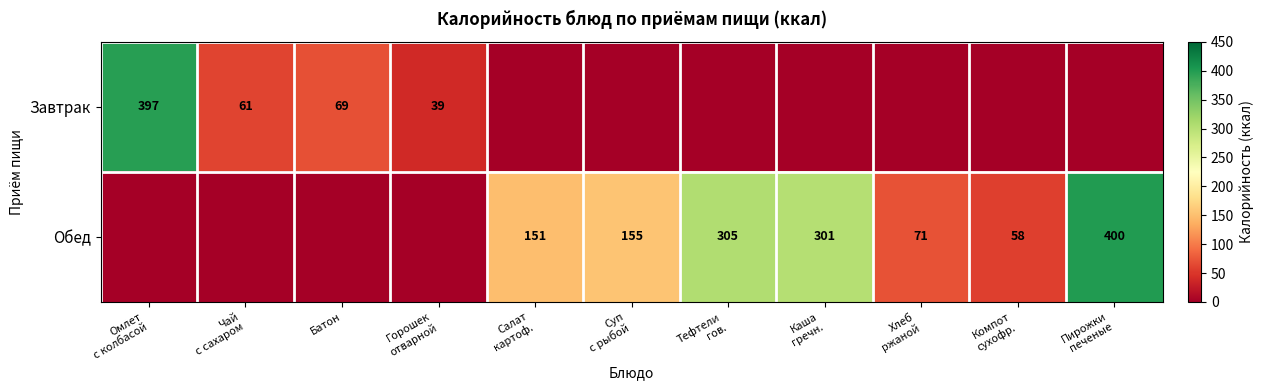

What is the total value across all series at Салат
картоф.?

151